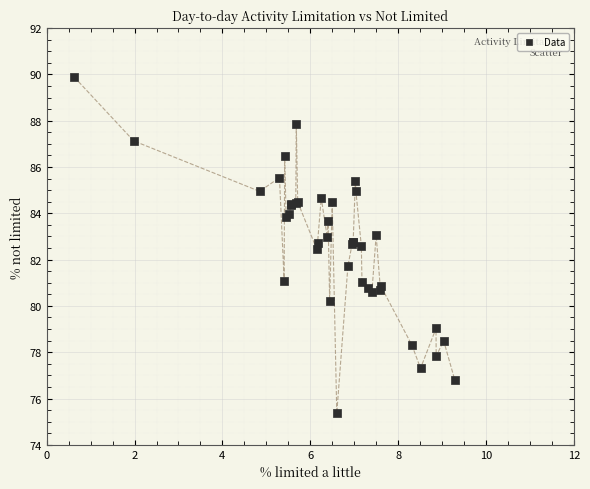

What Y value in the scatter plot is closest to 82?

81.7